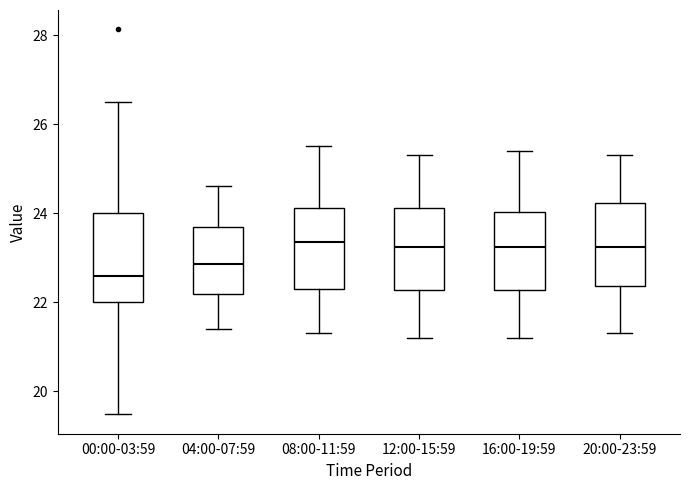

Reading left to right, read every box against the y-axis: the position of its median line, the range the box covers, and the ends of its whiskers. The values are not printed on the chart, so give them approximately, as read against the axis.

00:00-03:59: median 22.6, box 22.0 to 24.0, whiskers 19.4 to 26.6
04:00-07:59: median 22.8, box 22.2 to 23.8, whiskers 21.4 to 24.6
08:00-11:59: median 23.4, box 22.4 to 24.2, whiskers 21.4 to 25.6
12:00-15:59: median 23.2, box 22.2 to 24.2, whiskers 21.2 to 25.4
16:00-19:59: median 23.2, box 22.2 to 24.0, whiskers 21.2 to 25.4
20:00-23:59: median 23.2, box 22.4 to 24.2, whiskers 21.4 to 25.4